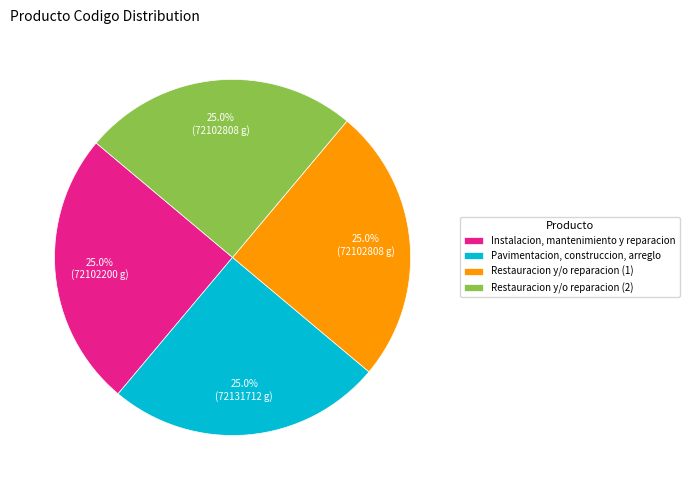

How much of the chart is everything except Pavimentacion, construccion, arreglo?

75.0%